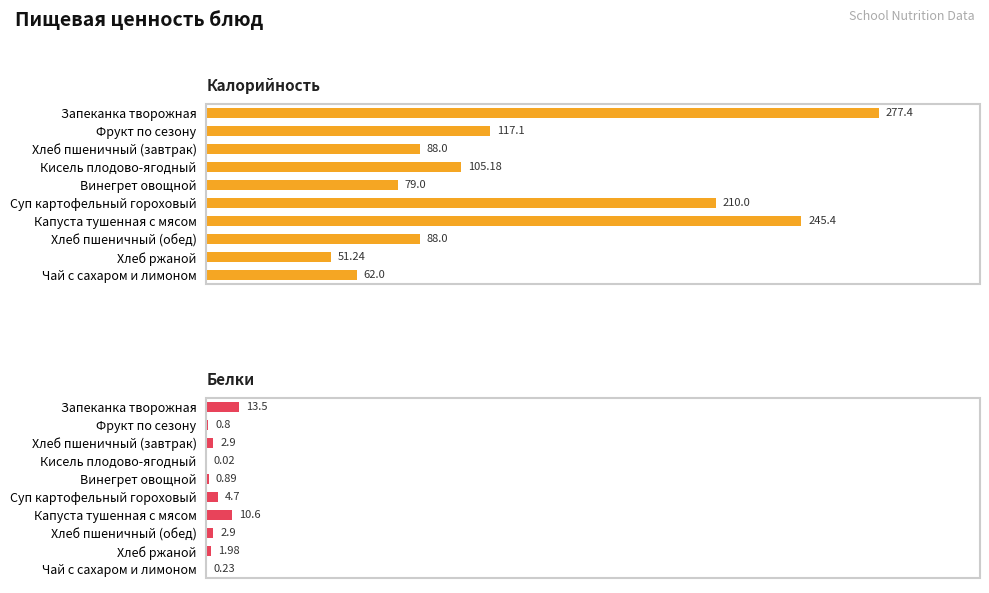

Which series has the largest range (max minus min)?

Калорийность